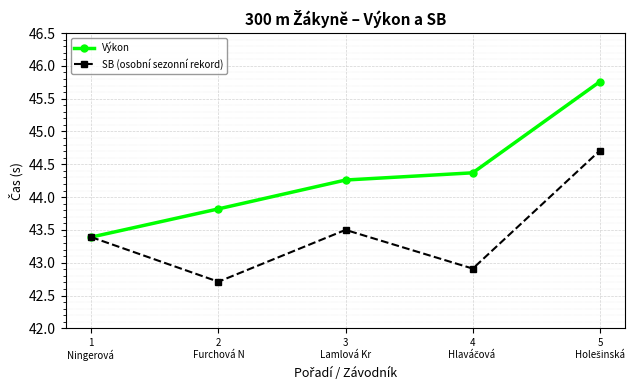

Reading left to right, list all the values displayed in this chart.

Výkon: 43.4	43.8	44.3	44.4	45.8
SB (osobní sezonní rekord): 43.4	42.7	43.5	42.9	44.7